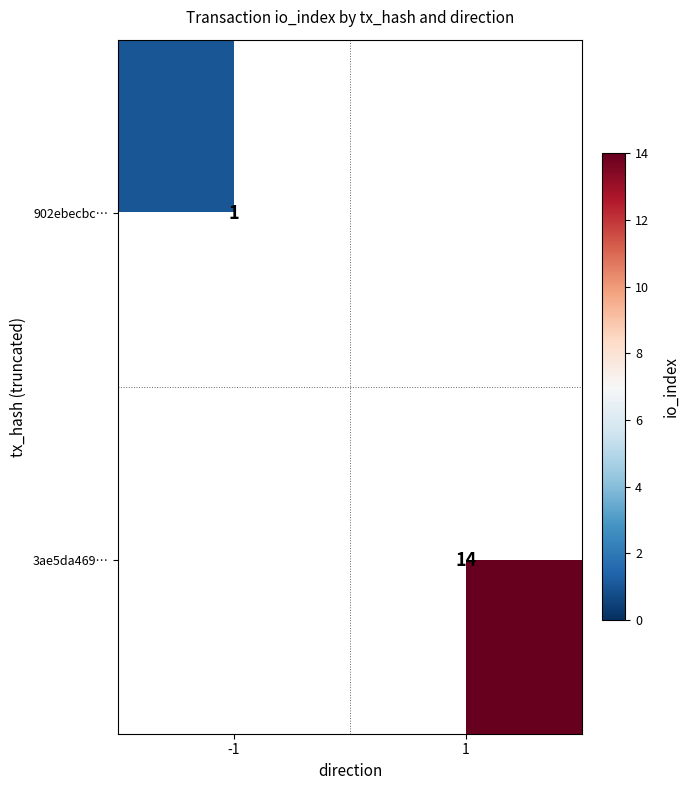

Count the number of categories in the chart.

2